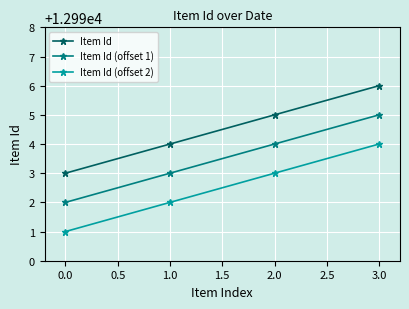

What is the difference between the maximum and minimum values in the Item Id series?

3